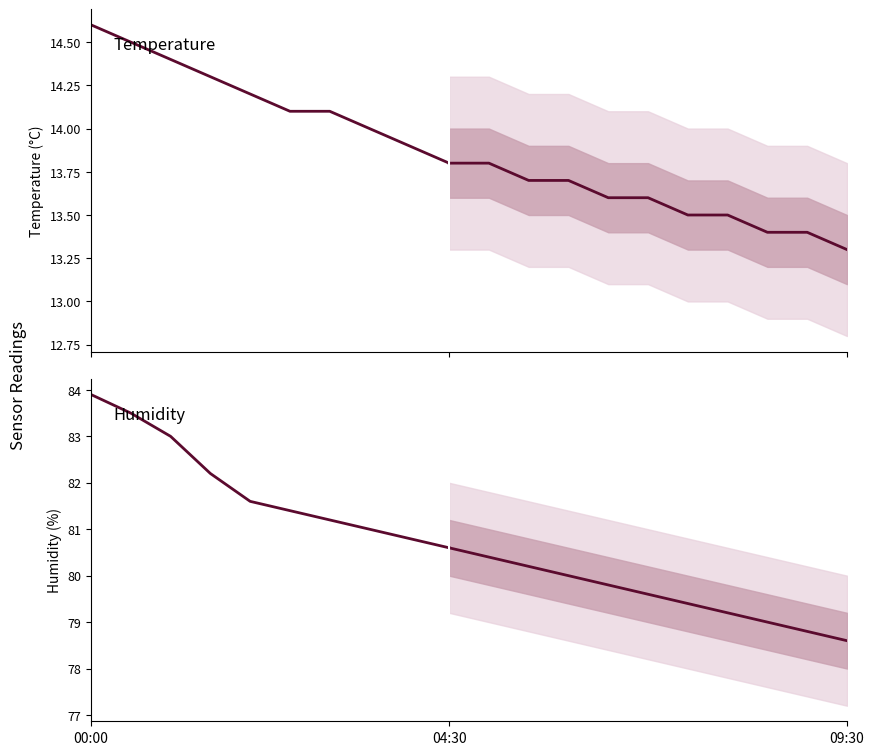

What is the value of the Temperature point at the 9th from the left?

13.9